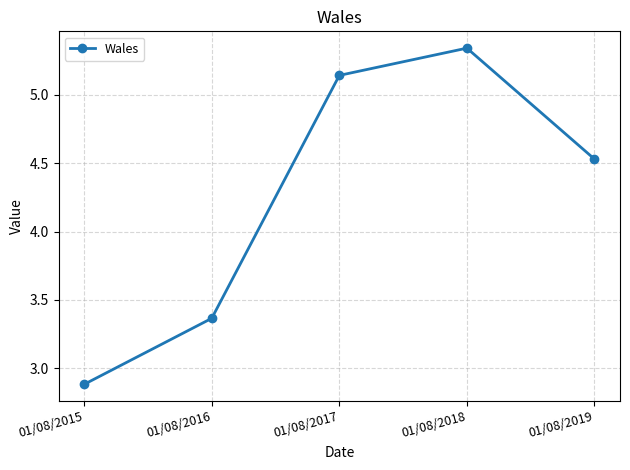

How many data points are less than 4?

2